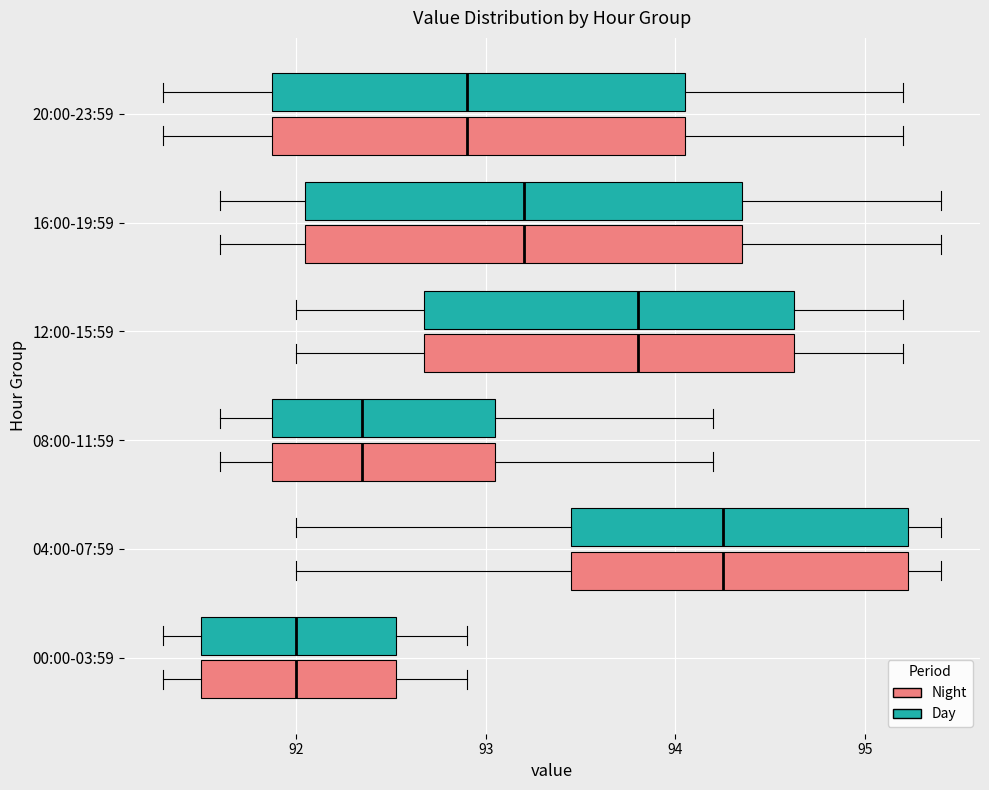

Reading bottom to top, read every box against the x-axis: the position of its median line, the range the box covers, and the ends of its whiskers. The values are not printed on the chart, so give them approximately, as read against the axis.

00:00-03:59 (Night): median 92.0, box 91.5 to 92.5, whiskers 91.3 to 92.9
00:00-03:59 (Day): median 92.0, box 91.5 to 92.5, whiskers 91.3 to 92.9
04:00-07:59 (Night): median 94.3, box 93.5 to 95.2, whiskers 92.0 to 95.4
04:00-07:59 (Day): median 94.3, box 93.5 to 95.2, whiskers 92.0 to 95.4
08:00-11:59 (Night): median 92.4, box 91.9 to 93.1, whiskers 91.6 to 94.2
08:00-11:59 (Day): median 92.4, box 91.9 to 93.1, whiskers 91.6 to 94.2
12:00-15:59 (Night): median 93.8, box 92.7 to 94.6, whiskers 92.0 to 95.2
12:00-15:59 (Day): median 93.8, box 92.7 to 94.6, whiskers 92.0 to 95.2
16:00-19:59 (Night): median 93.2, box 92.1 to 94.4, whiskers 91.6 to 95.4
16:00-19:59 (Day): median 93.2, box 92.1 to 94.4, whiskers 91.6 to 95.4
20:00-23:59 (Night): median 92.9, box 91.9 to 94.1, whiskers 91.3 to 95.2
20:00-23:59 (Day): median 92.9, box 91.9 to 94.1, whiskers 91.3 to 95.2